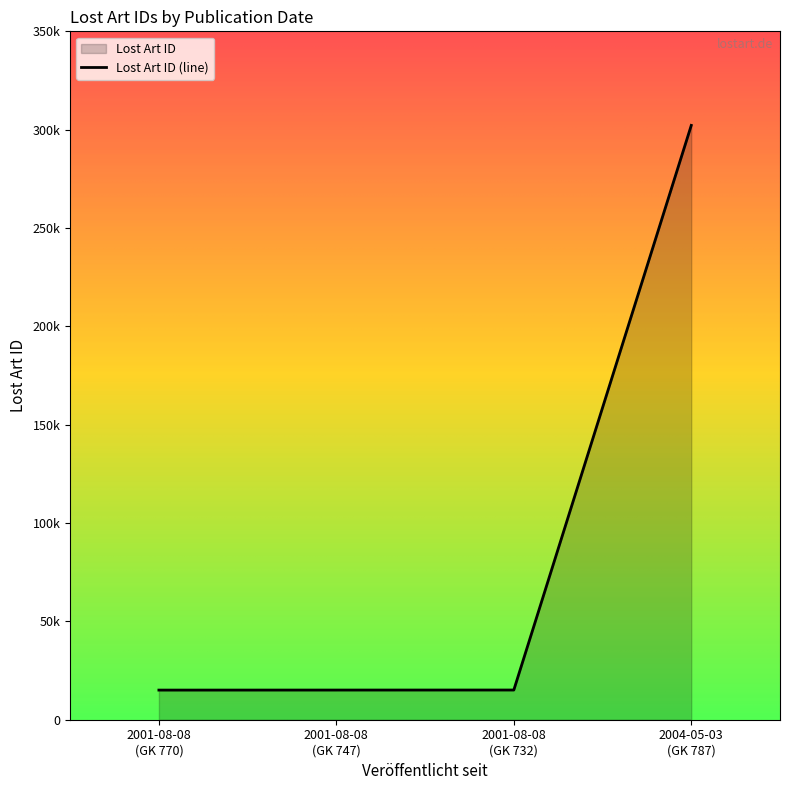

At which label does the data first exceed 15100?

2004-05-03